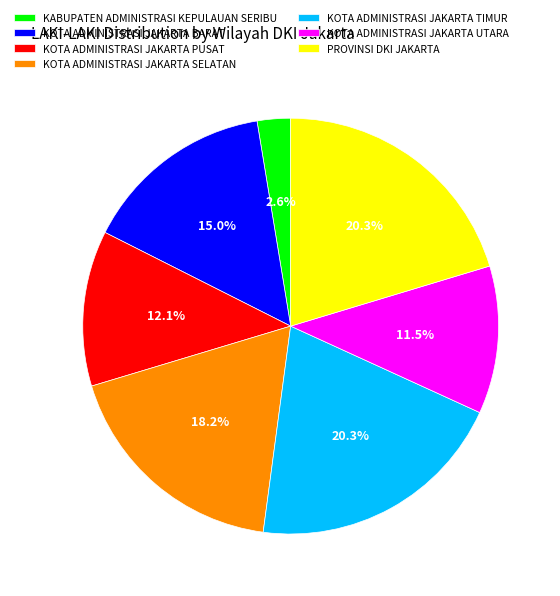

What is the ratio of the value at KABUPATEN ADMINISTRASI KEPULAUAN SERIBU to the value at KOTA ADMINISTRASI JAKARTA UTARA?

0.2